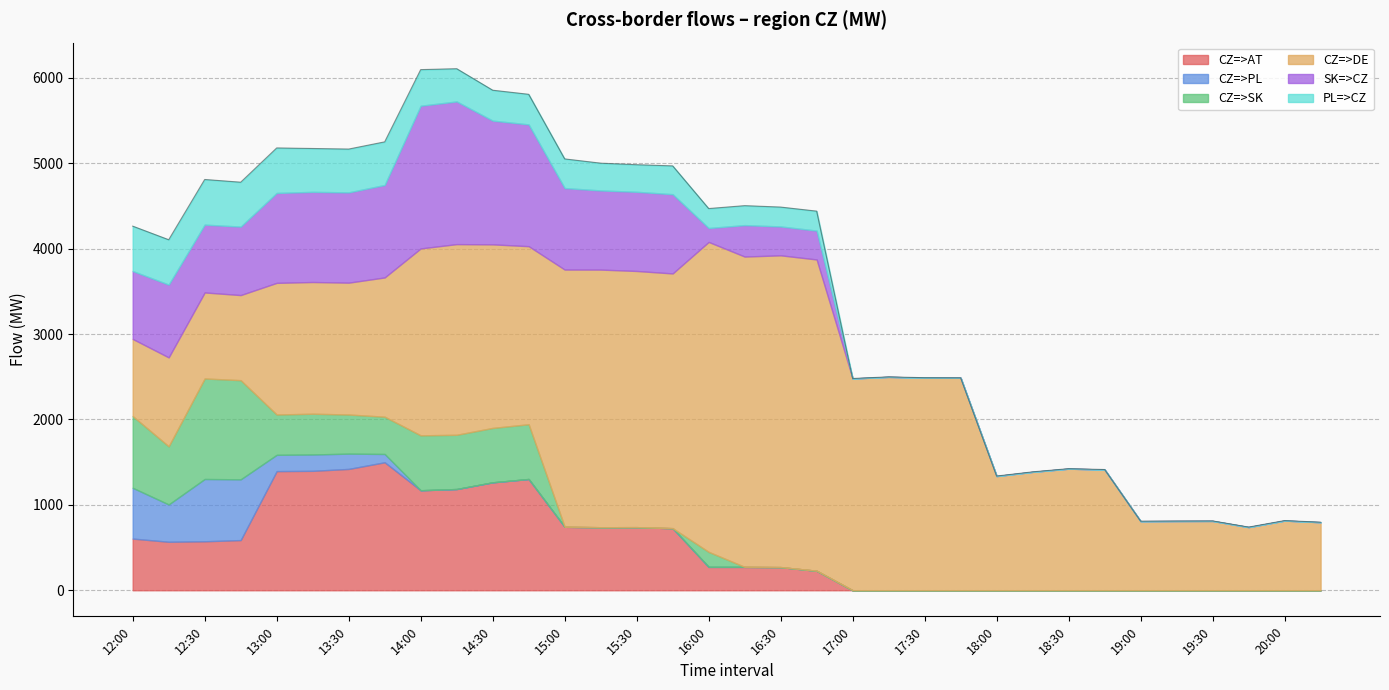

How many values in the CZ=>DE series exceed 1631?

16